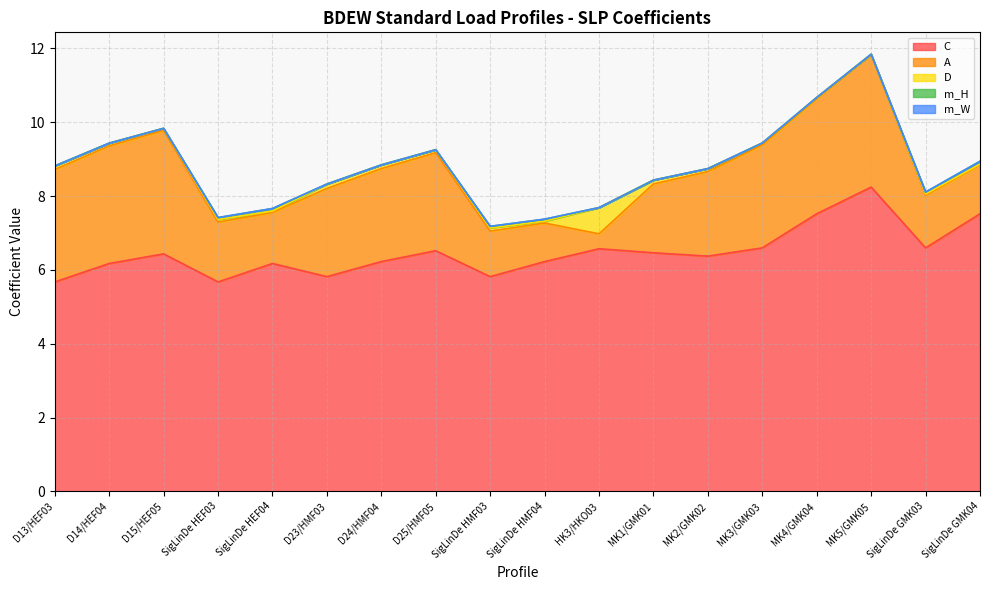

Does the chart have visible grid lines?

Yes